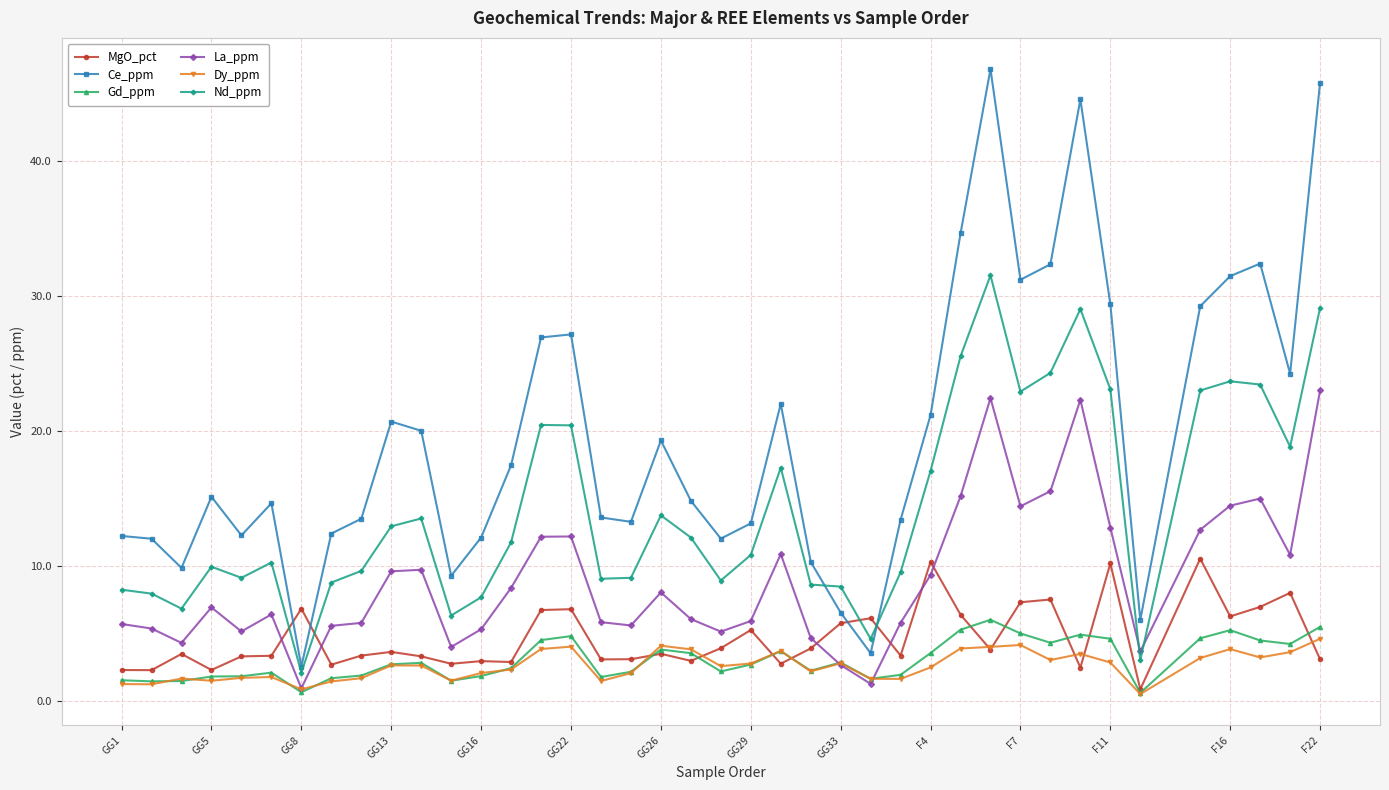

What is the maximum value for Gd_ppm?

6.0